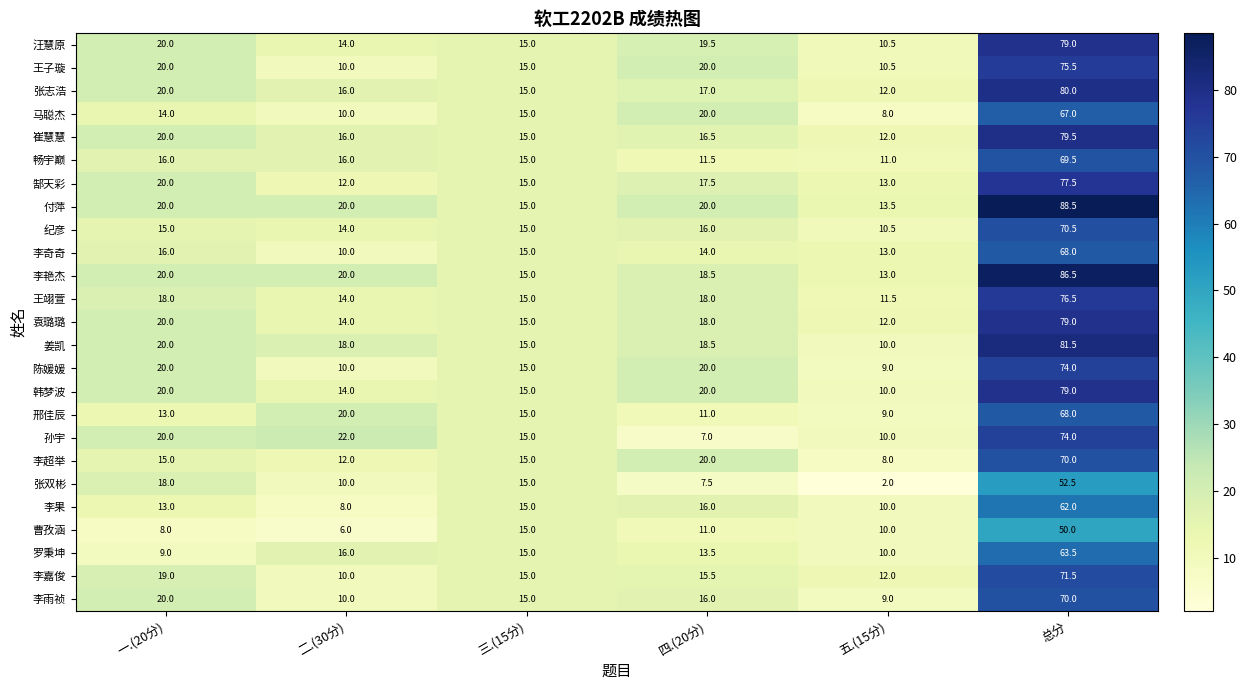

What is the smallest value displayed?

2.0